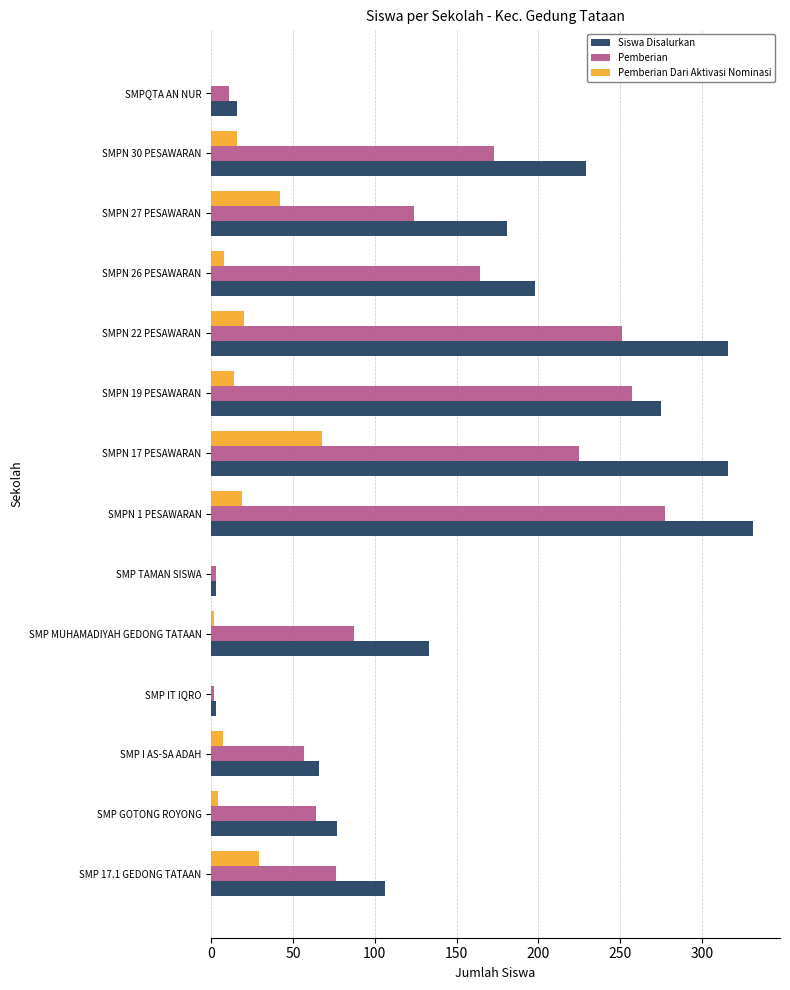

At which label is Pemberian closest to 139?

SMPN 27 PESAWARAN